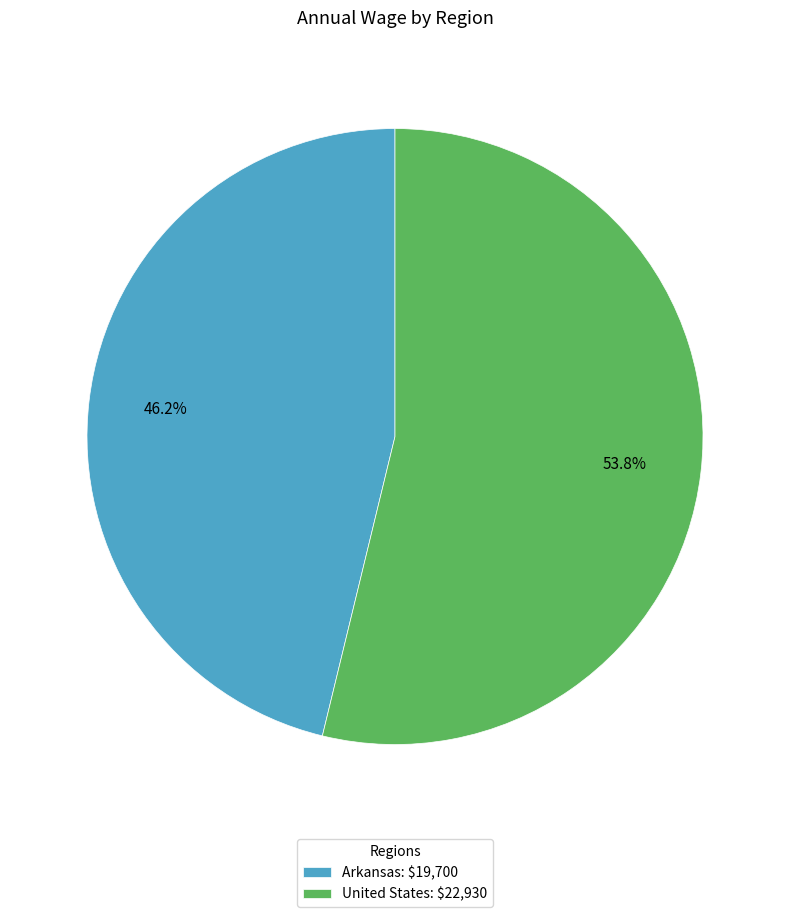

Approximately how many times larger is the value at United States compared to Arkansas?

1.2